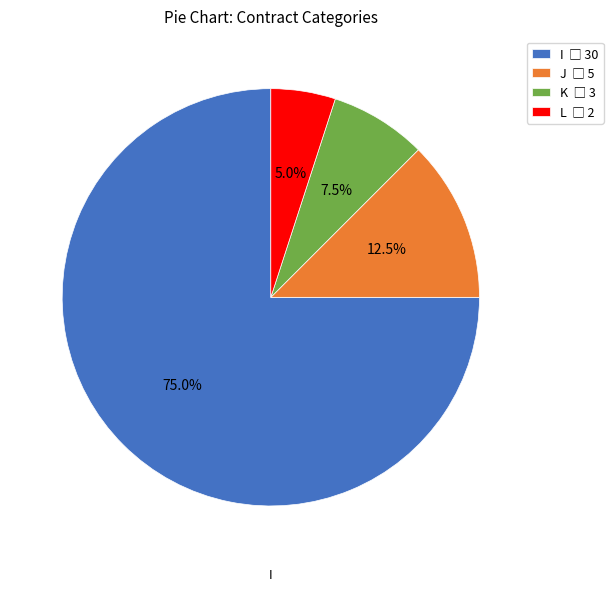

Count the number of slices in the pie.

4